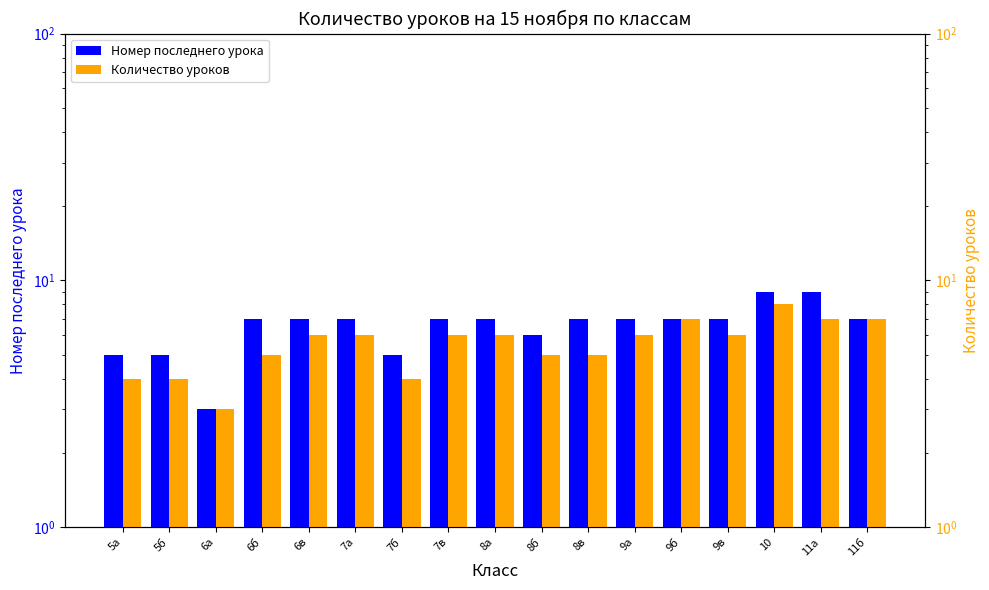

At how many categories does at least one series exceed 3?

16